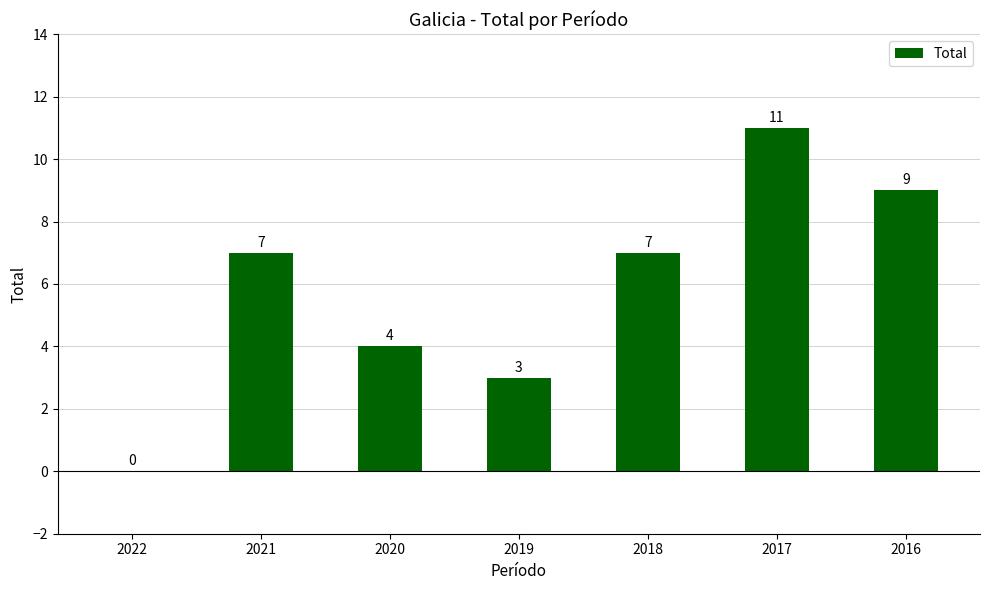

Reading left to right, transcribe all the data shown in this chart.

2022=0	2021=7	2020=4	2019=3	2018=7	2017=11	2016=9